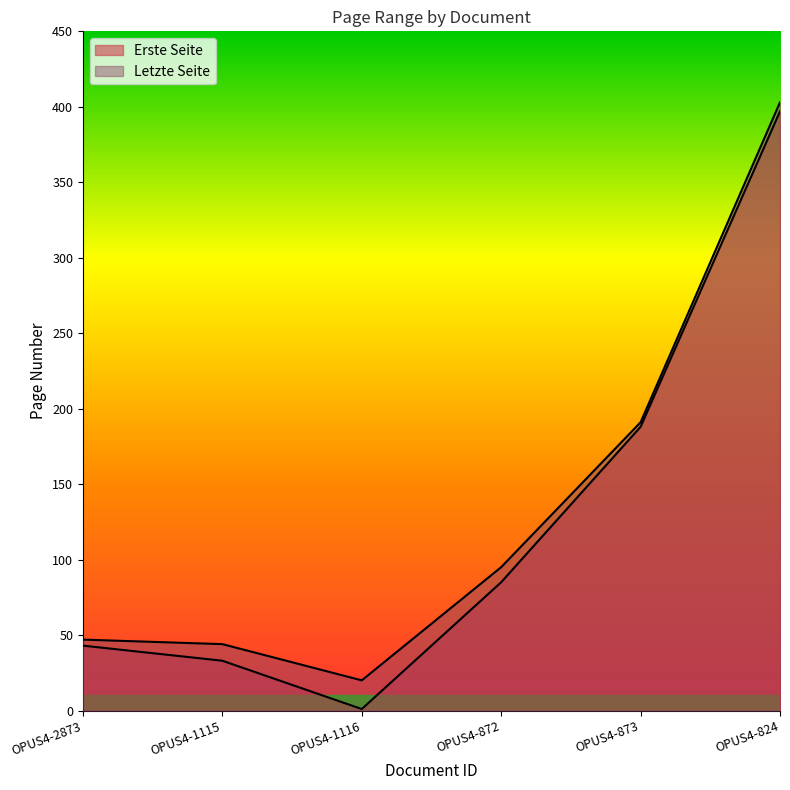

At which label does Erste Seite reach its peak?

OPUS4-824